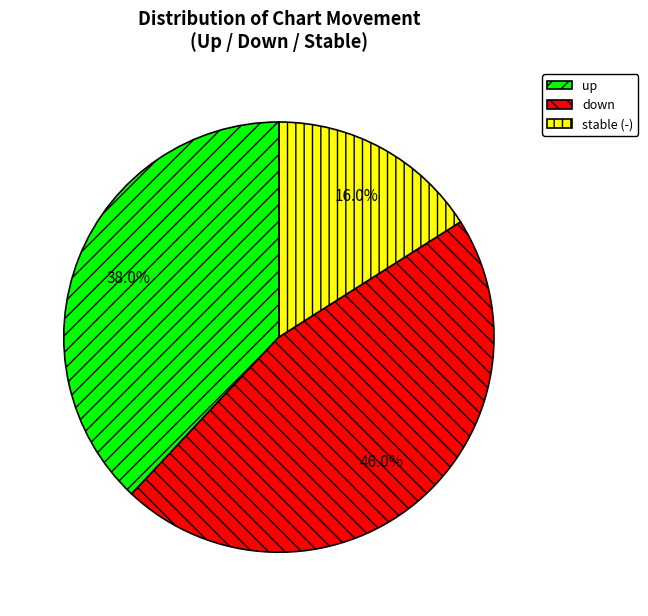

What is the largest slice in the pie chart?

down